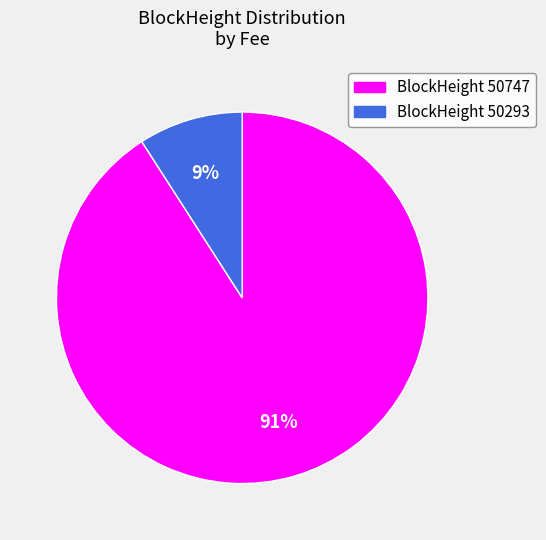

To the nearest percent, what is the average slice percentage?

50%